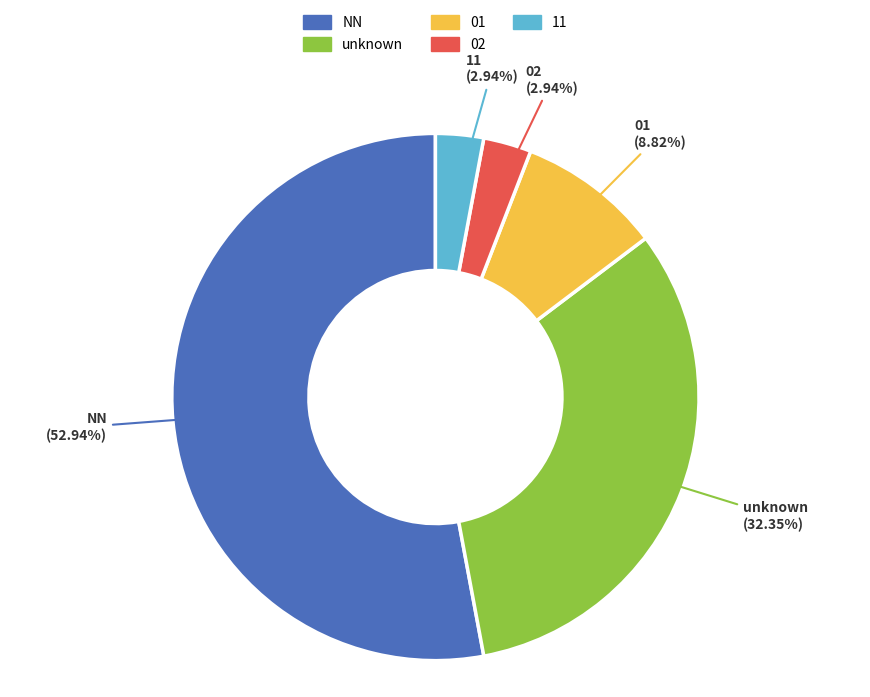

Approximately how many times larger is the value at 11 compared to 02?

1.0